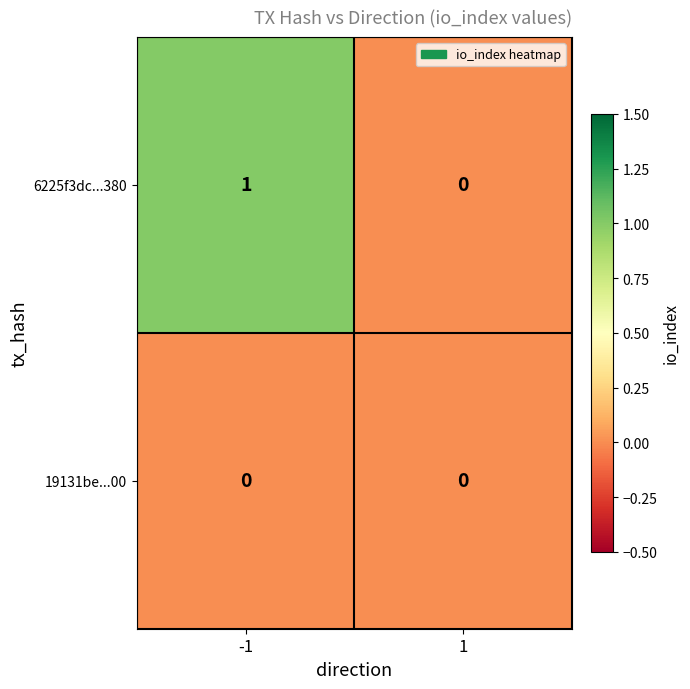

List the series in order of their overall mean, lowest first.

19131be...00, 6225f3dc...380